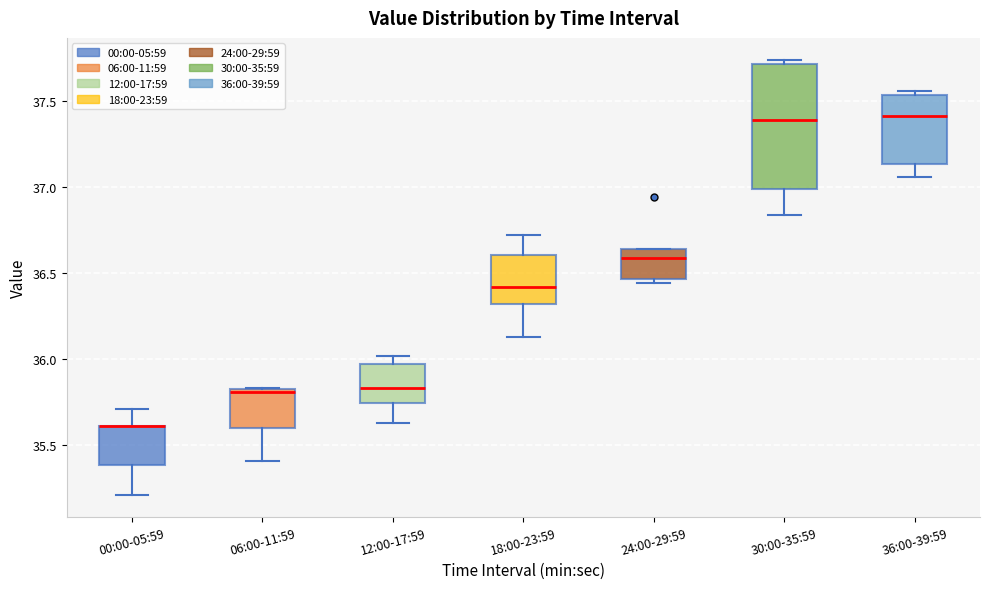

Where is the lower edge of the box for 24:00-29:59 on the y-axis? The values are not printed on the chart, so give them approximately, as read against the axis.

36.45